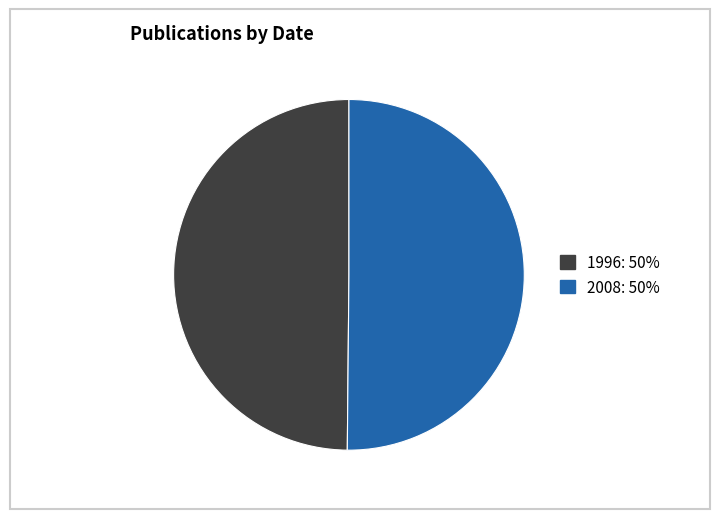

The 1996 slice represents 50% of the pie. True or false?

True